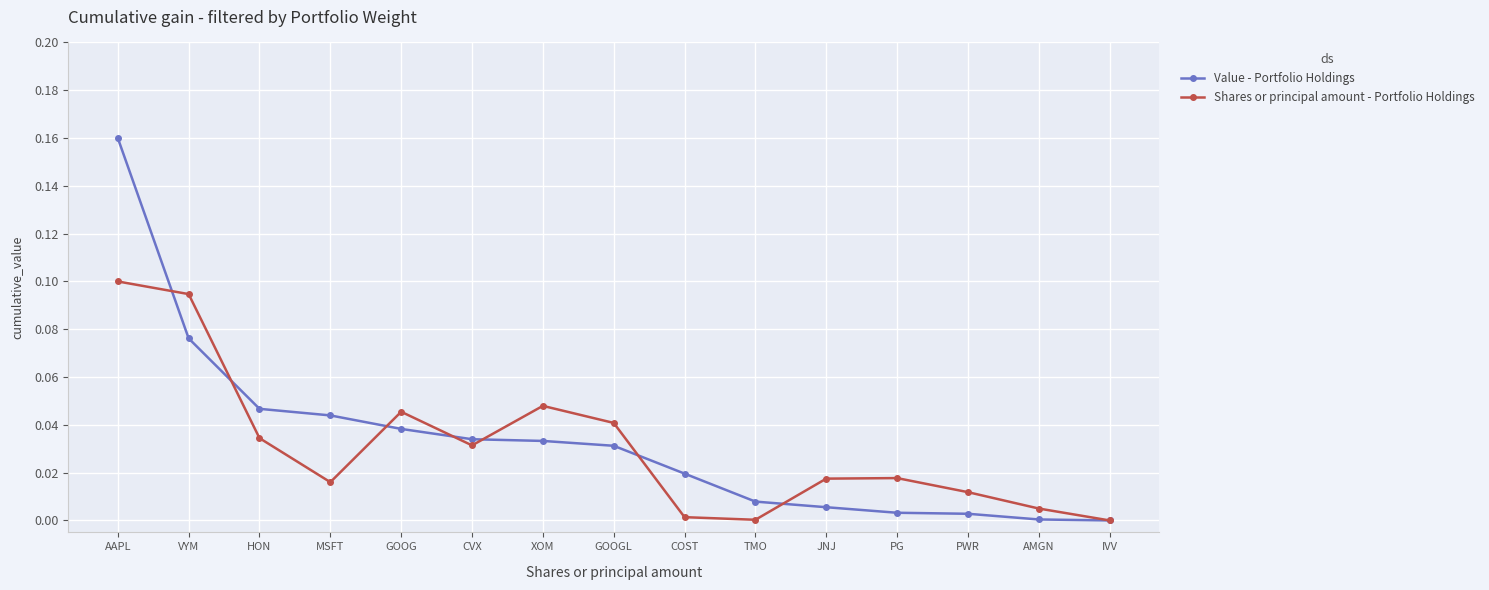

Which series changed the most between XOM and PG?

Shares or principal amount - Portfolio Holdings